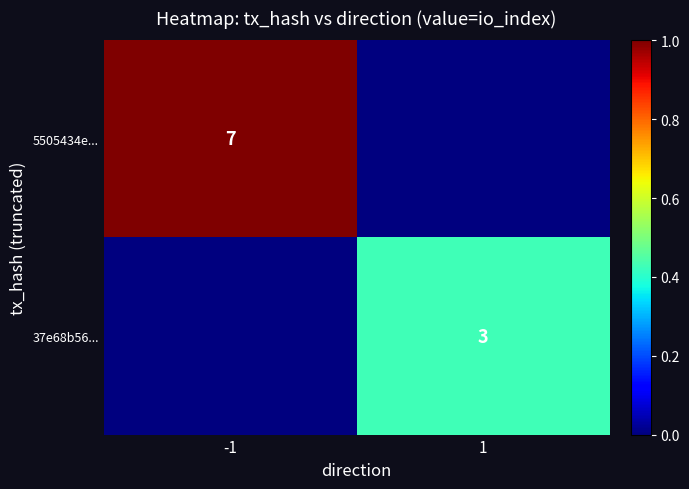

Is the value of 5505434e... at -1 greater than the value of 37e68b56... at 1?

Yes